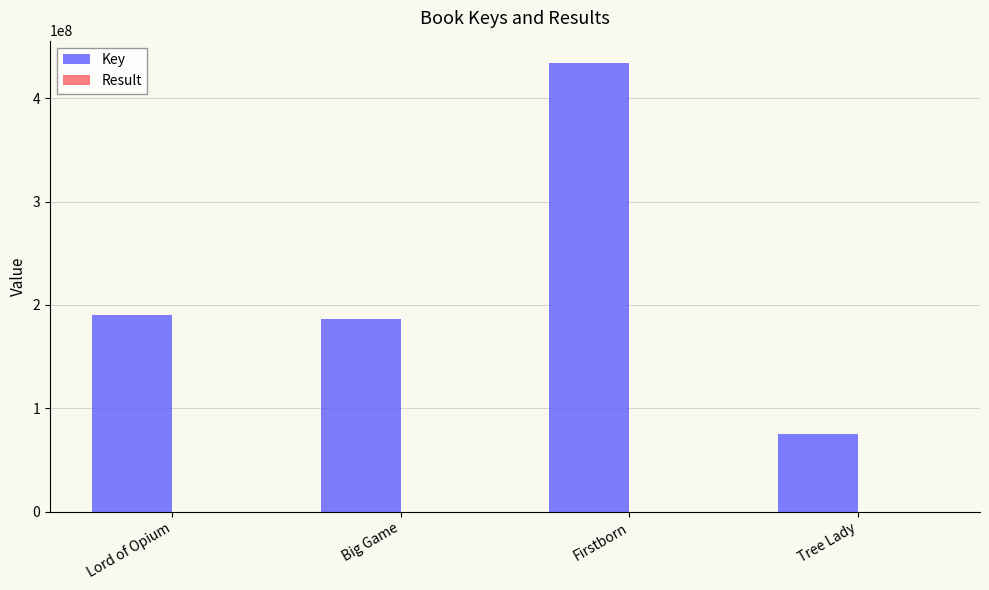

At which category is the sum across all series the highest?

Firstborn